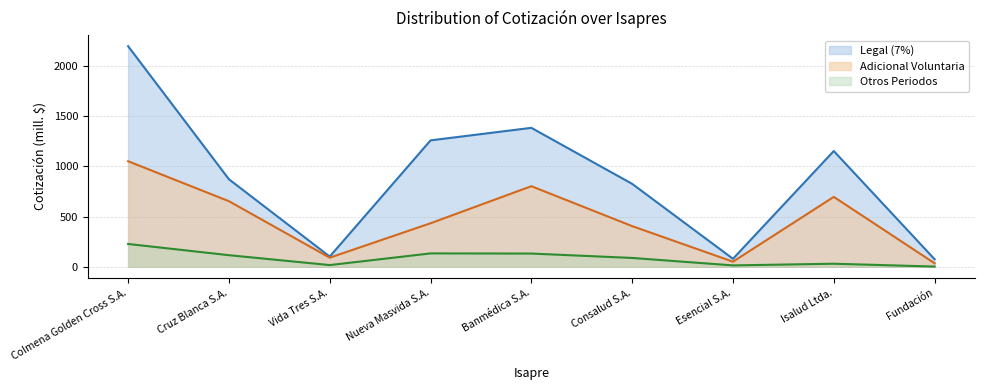

Where is the first local minimum for Adicional Voluntaria?

Vida Tres S.A.